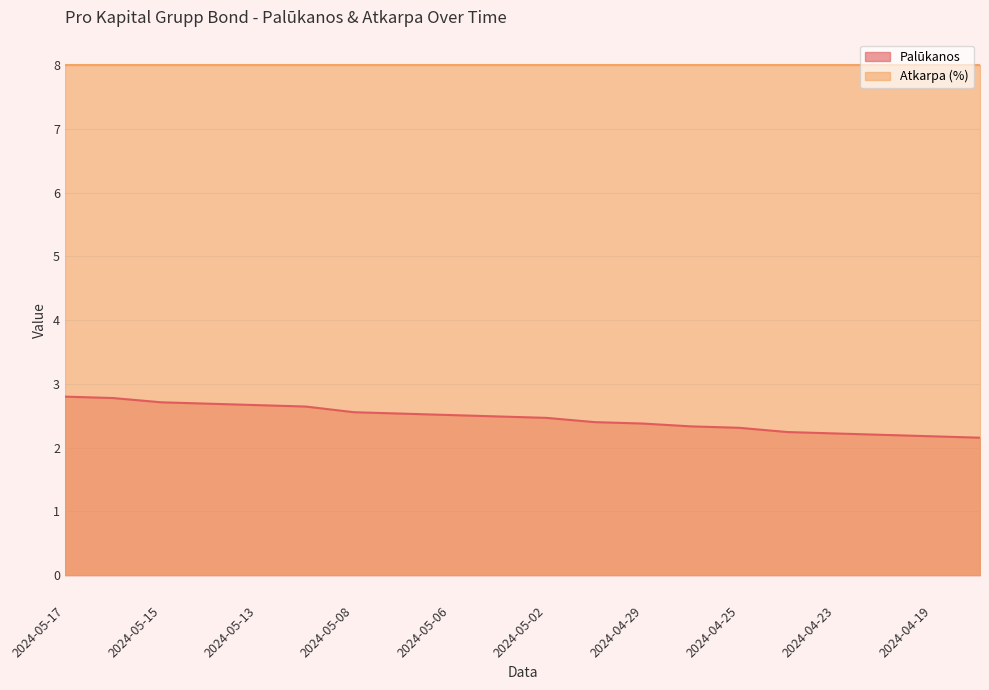

The chart shows a value of 3.6 at 2024-05-03. True or false?

False